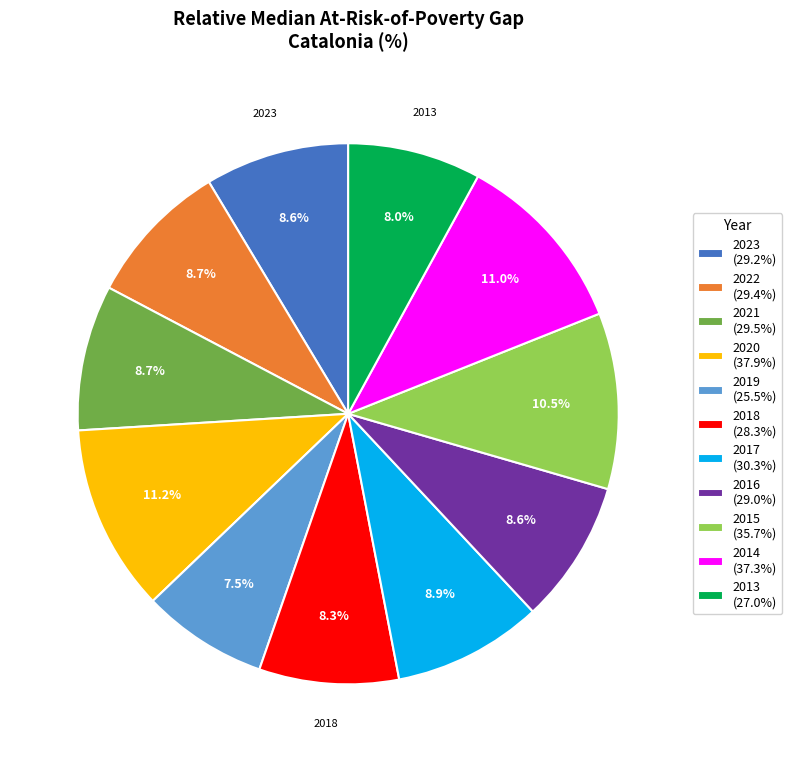

What percentage is the 2013 slice, to the nearest percent?

8%